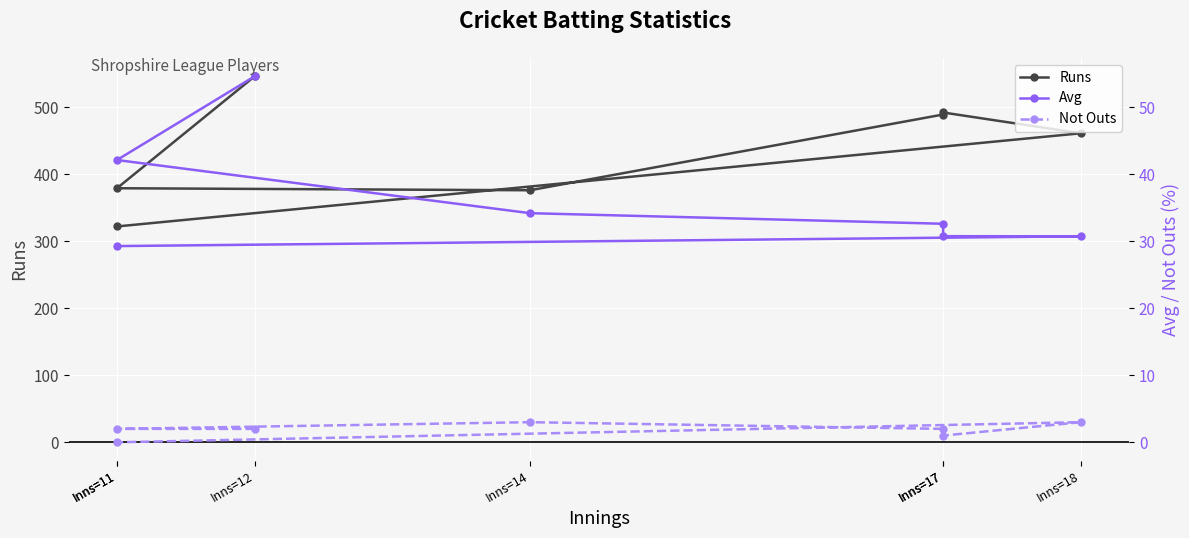

True or false: Runs and Avg intersect in this chart.

False